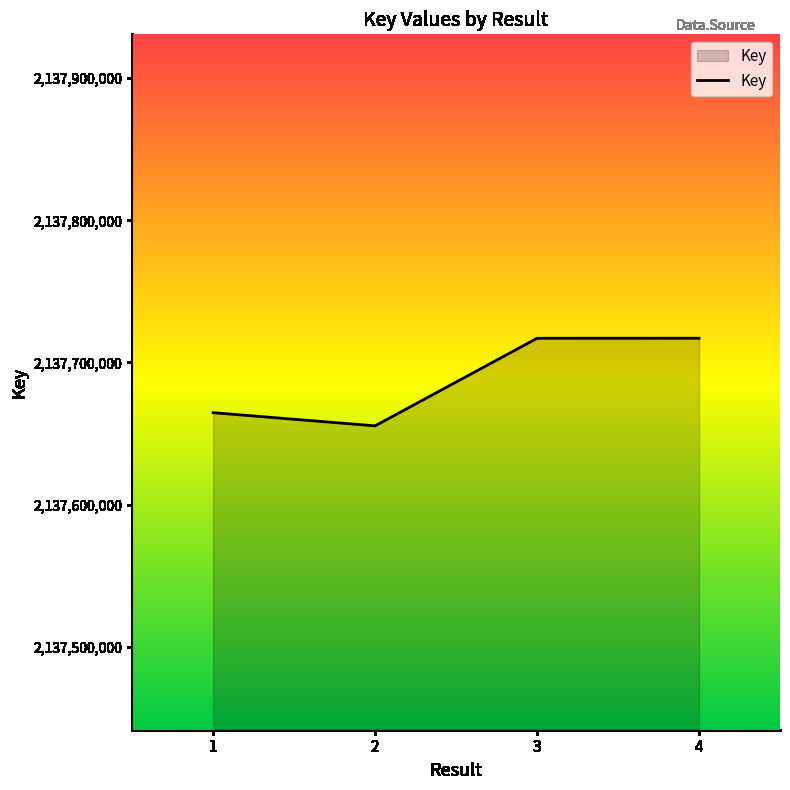

At which label is the value closest to 2137686245?

1